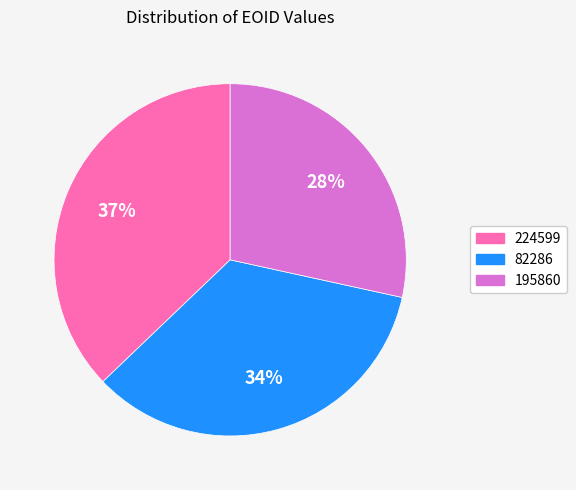

Does 224599 represent more than half of the total?

No